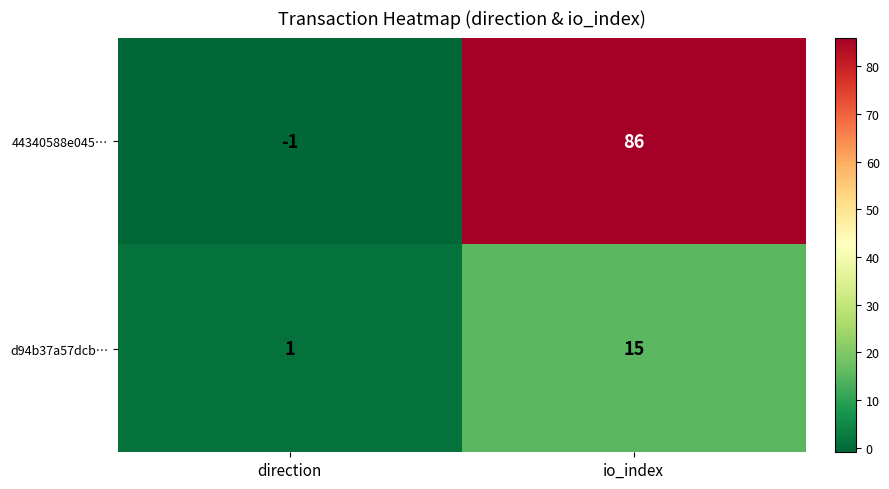

What is the spread (max minus min) of values at io_index?

71